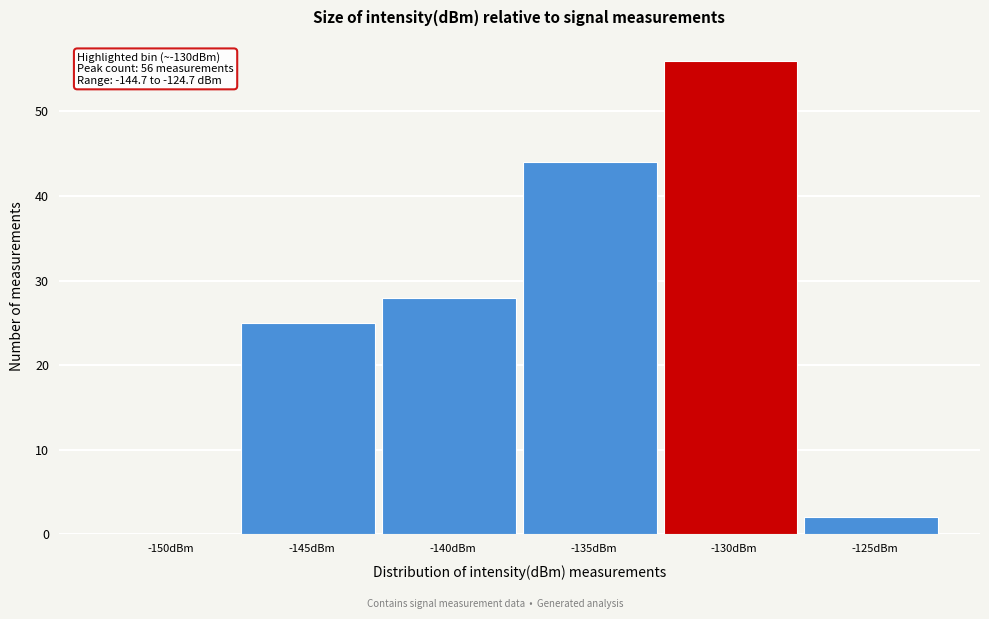

Reading right to left, what are all the values shown in this chart?

-125dBm=2	-130dBm=56	-135dBm=44	-140dBm=28	-145dBm=25	-150dBm=0